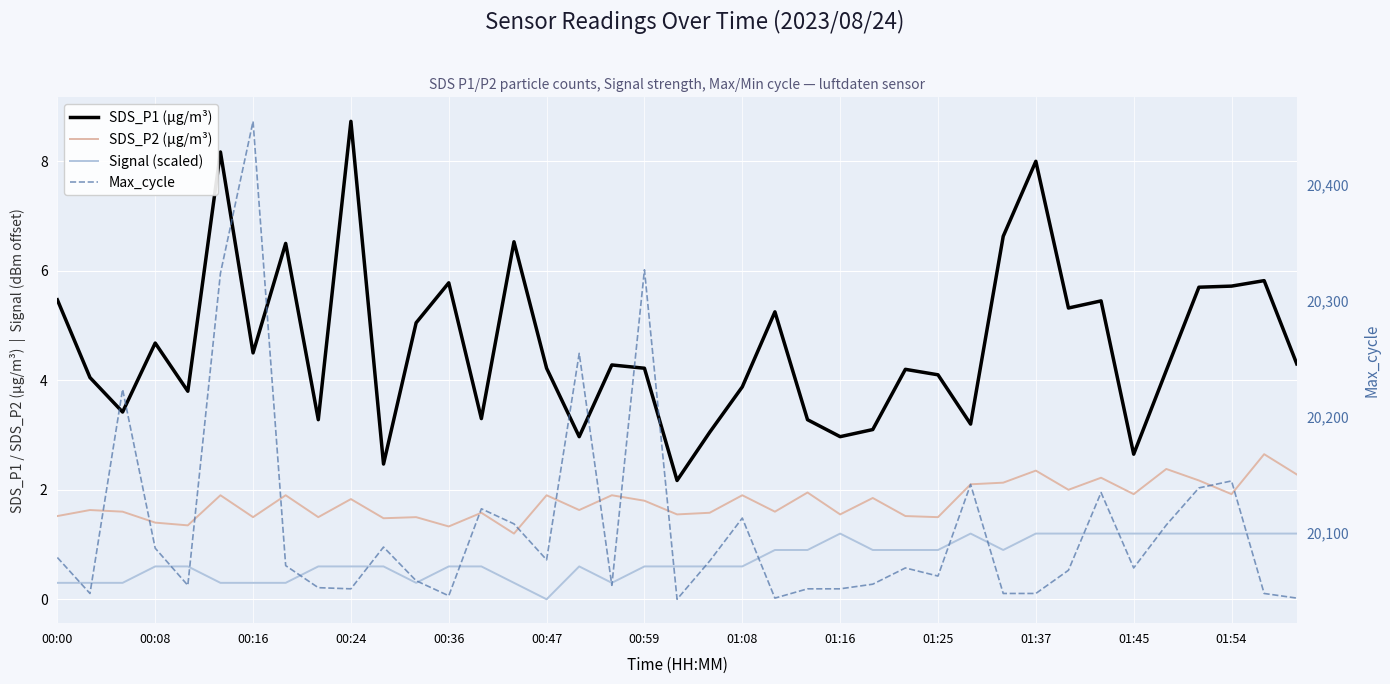

Is it true that SDS_P2 (µg/m³) equals 2.5 at 00:16?

False